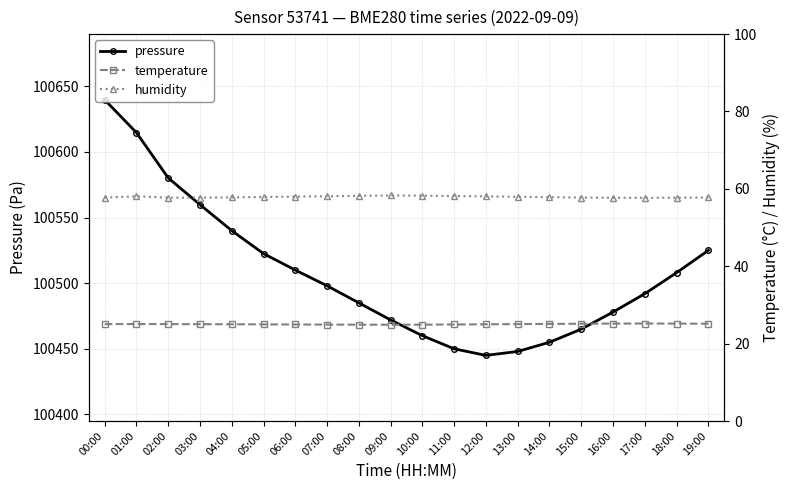

What is the value of the humidity point at the 15th from the left?

57.9